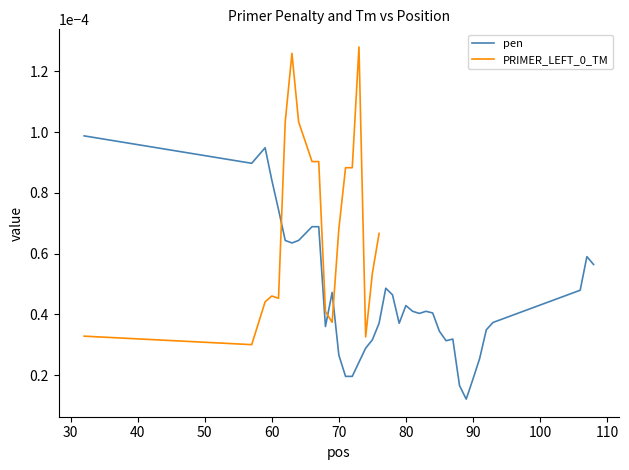

At which category does the data reach its first local peak?

59